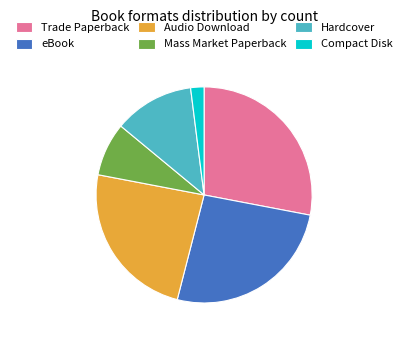

Which slice is the largest?

Trade Paperback